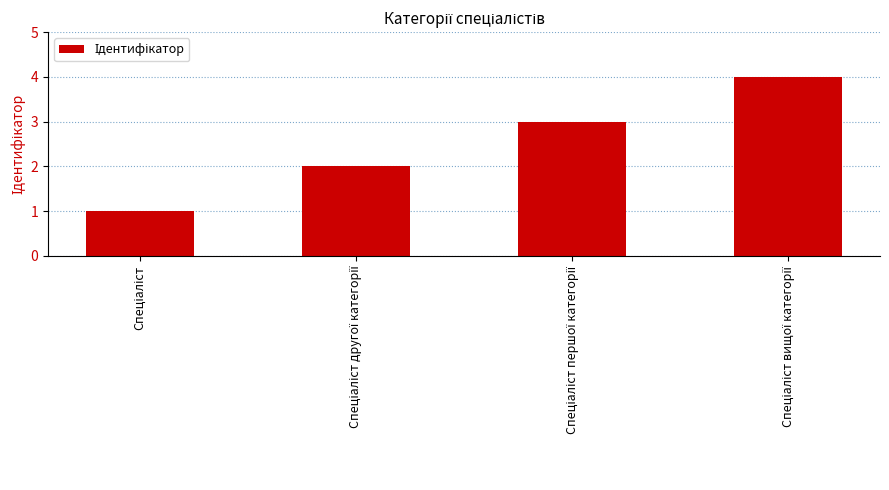

What is the maximum value shown in the chart?

4